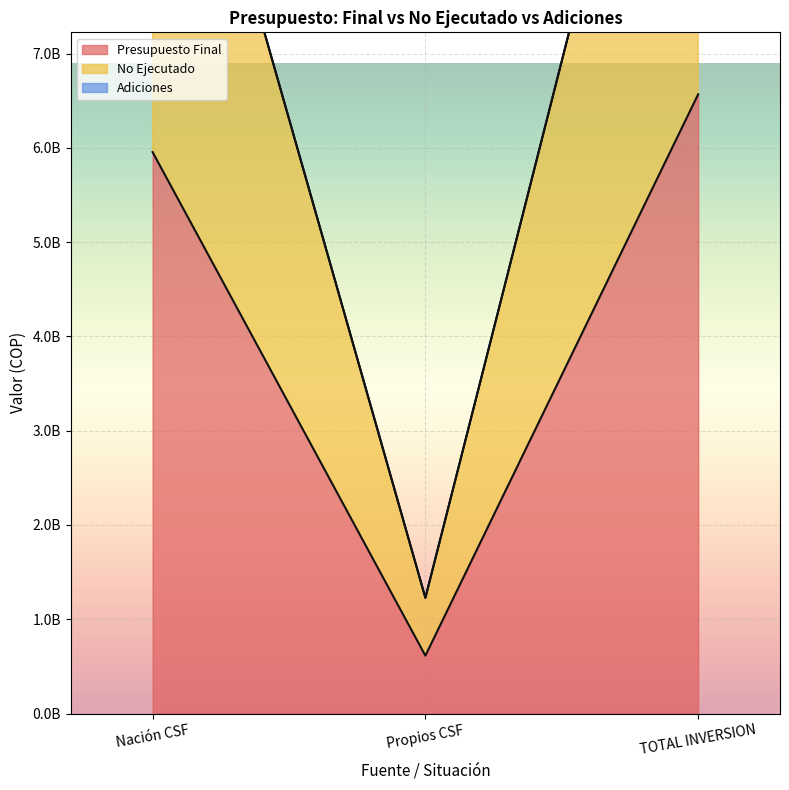

What position from the left is TOTAL INVERSION?

3